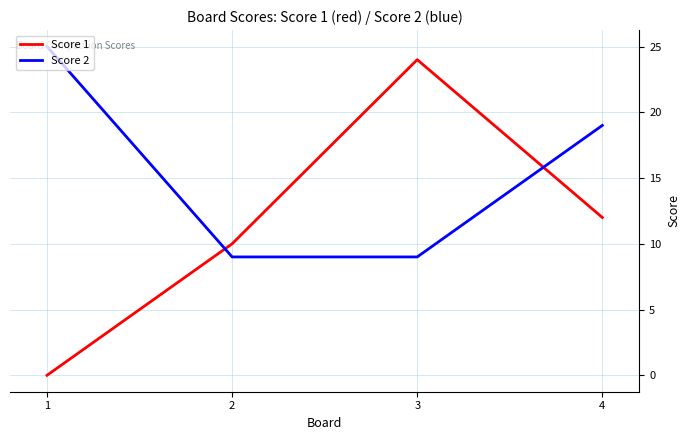

How many Score 2 values are between 9 and 25?

4